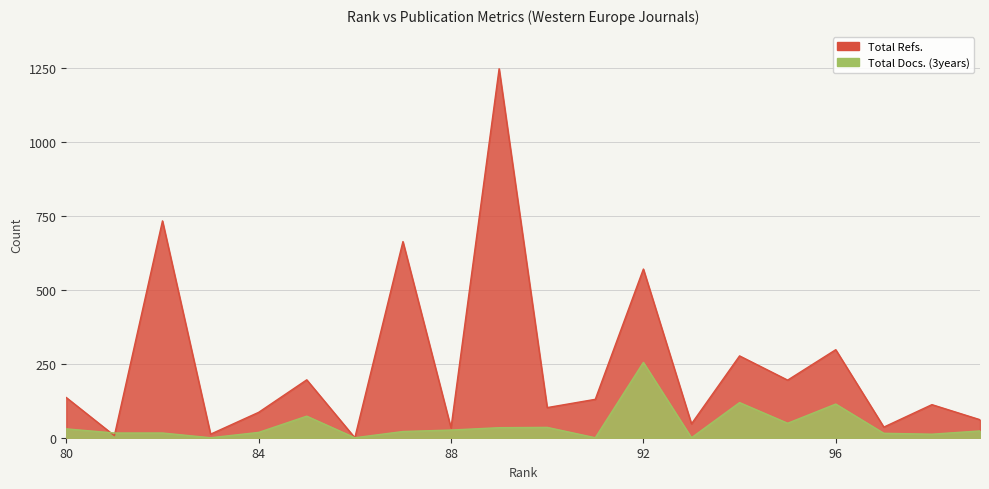

What is the average value of the Total Docs. (3years) series?

43